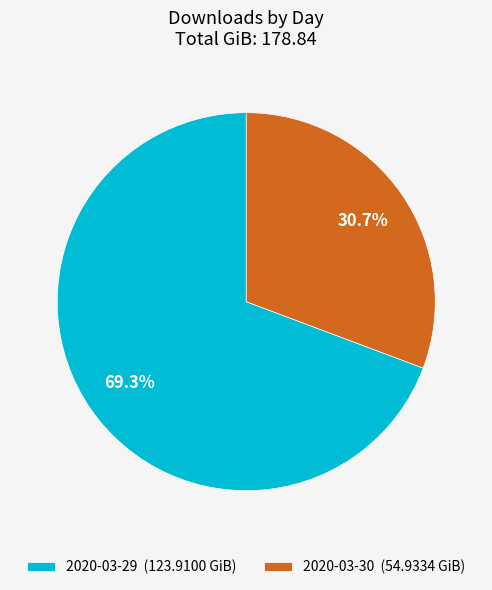

Rank the categories by value from highest to lowest.

2020-03-29, 2020-03-30